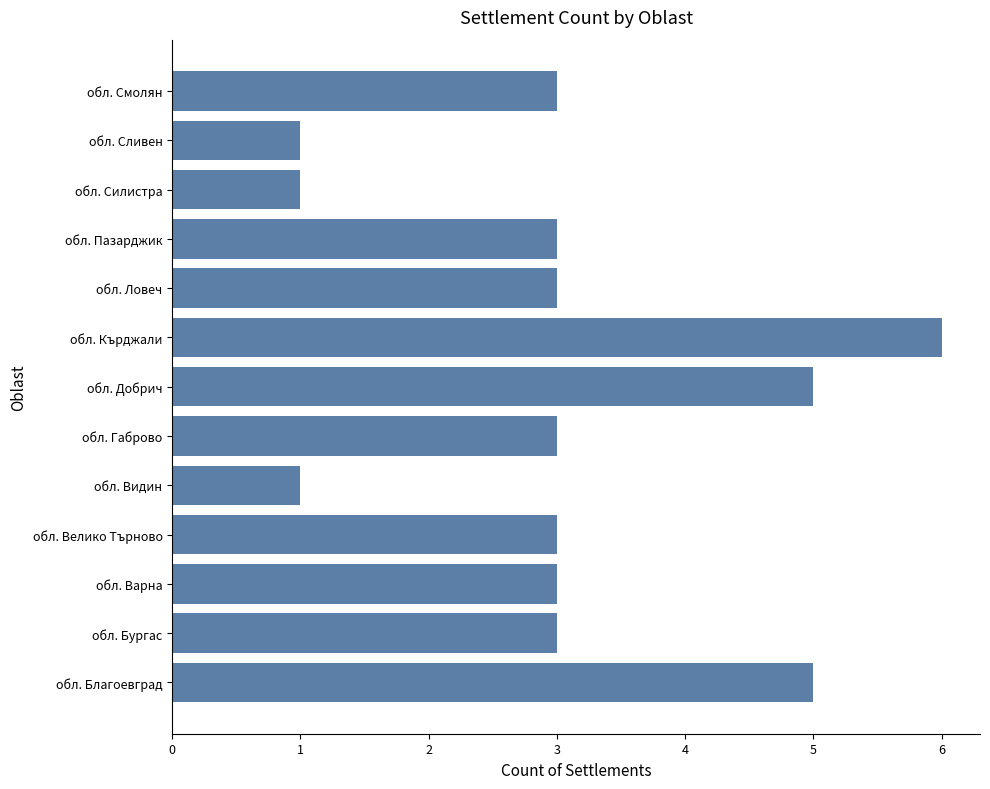

The chart shows a value of 2 at обл. Габрово. True or false?

False